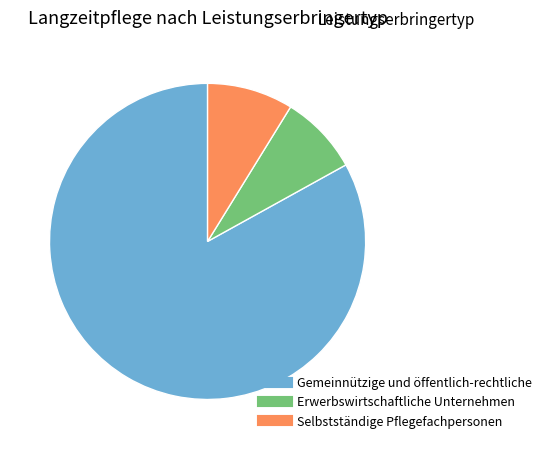

Does any single category account for the majority?

Yes